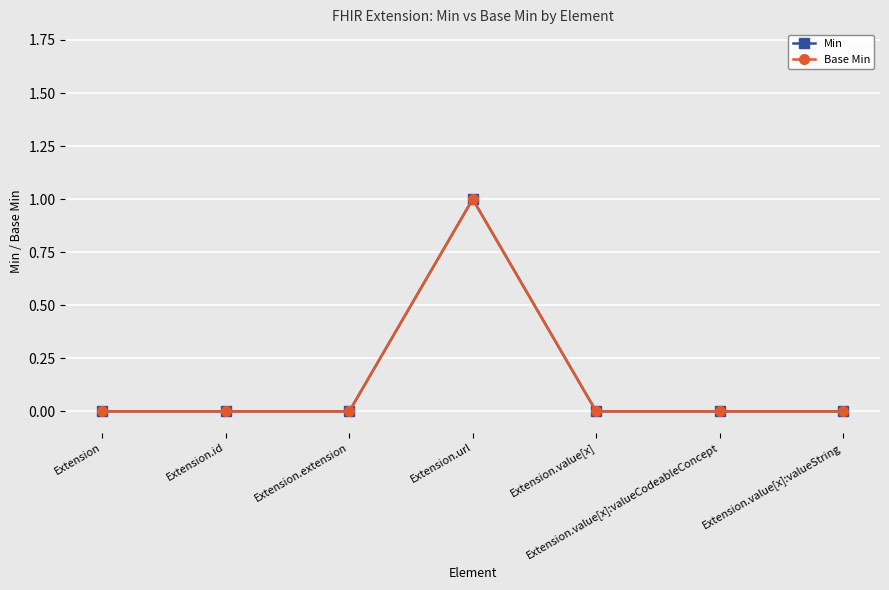

At which category does Base Min reach its first local peak?

Extension.url